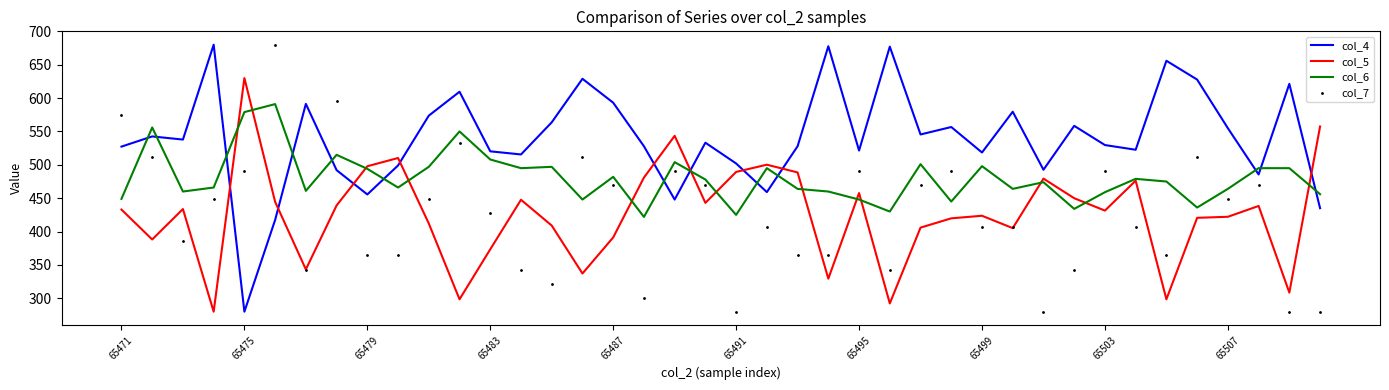

What are all the series names shown in the legend?

col_4, col_5, col_6, col_7